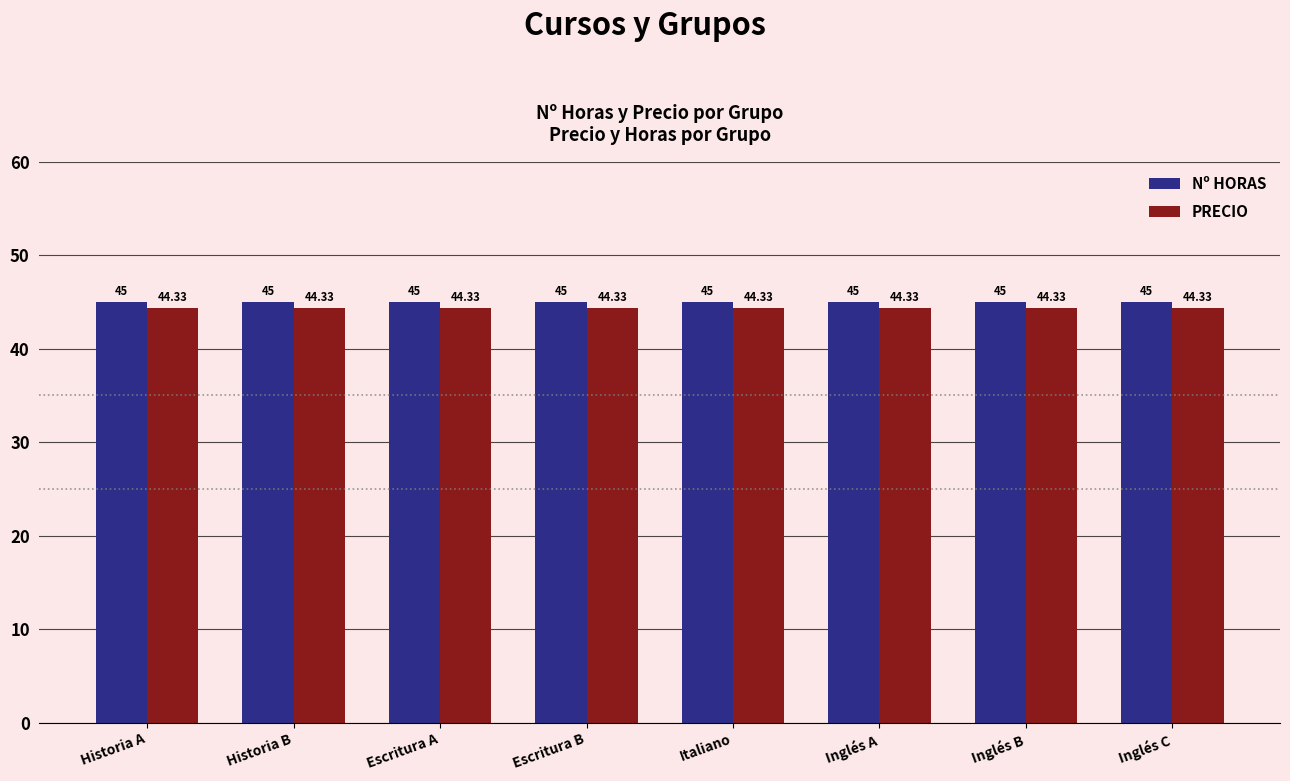

What position from the left is Historia A?

1